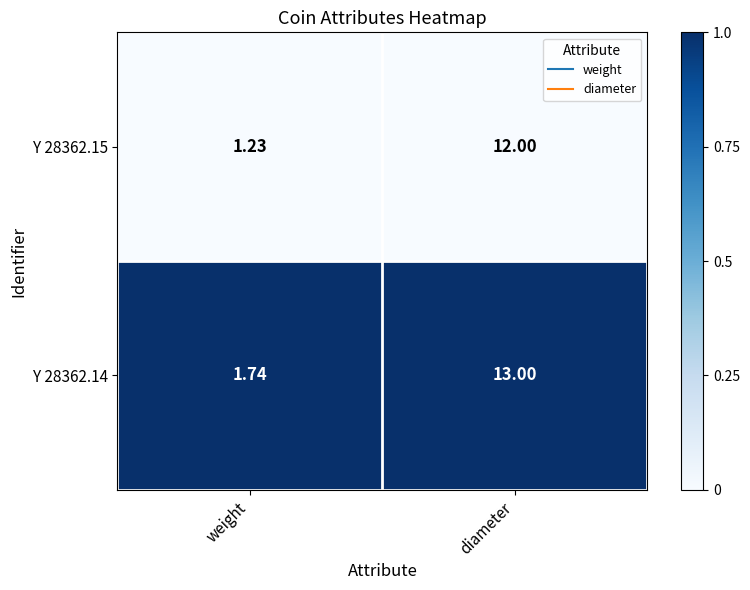

Rank the series by their average value, from lowest to highest.

Y 28362.15, Y 28362.14